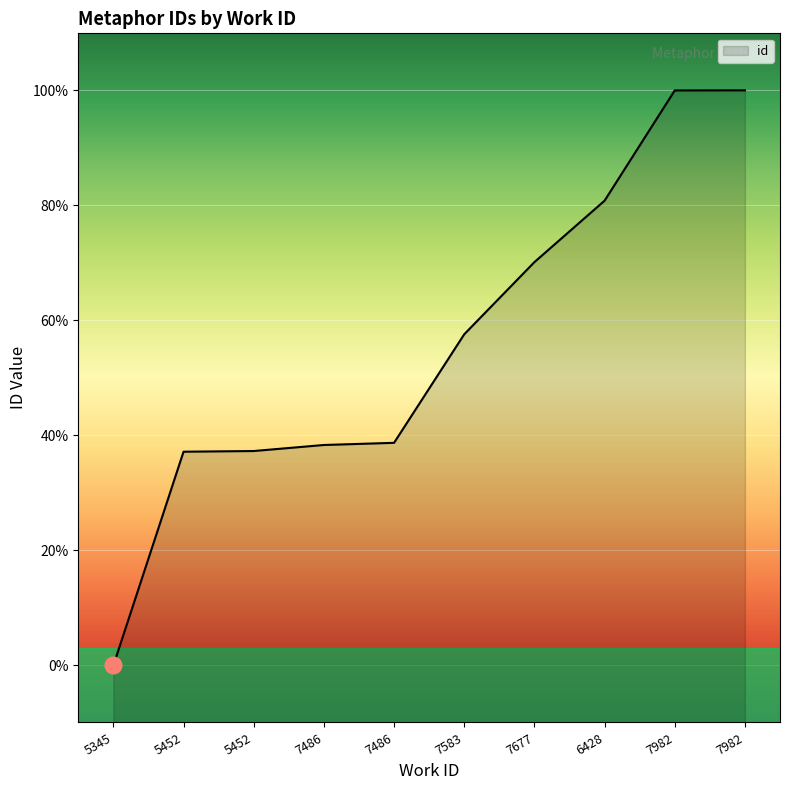

Rank the categories by value from lowest to highest.

5345, 5452, 5452, 7486, 7486, 7583, 7677, 6428, 7982, 7982